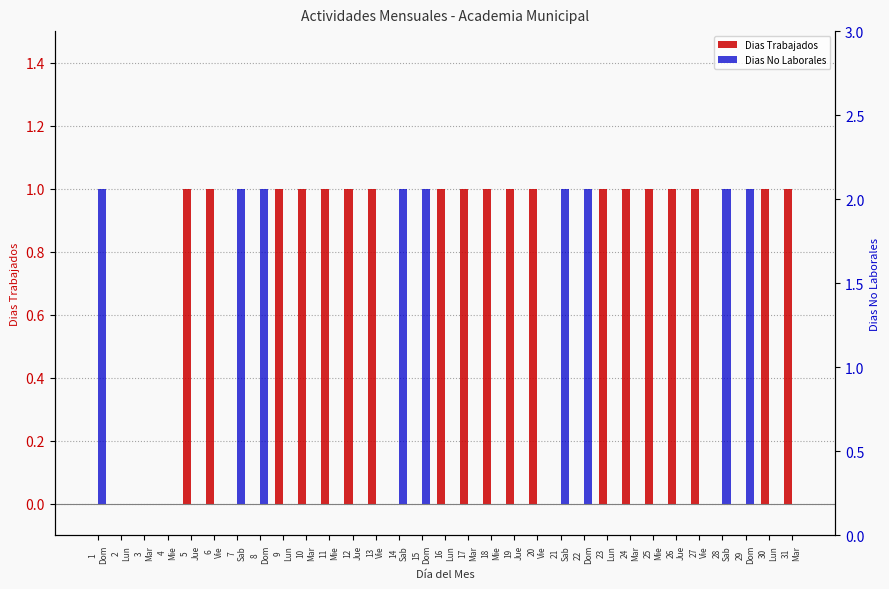

True or false: Dias No Laborales has a value of 1 at 5
Jue.

False